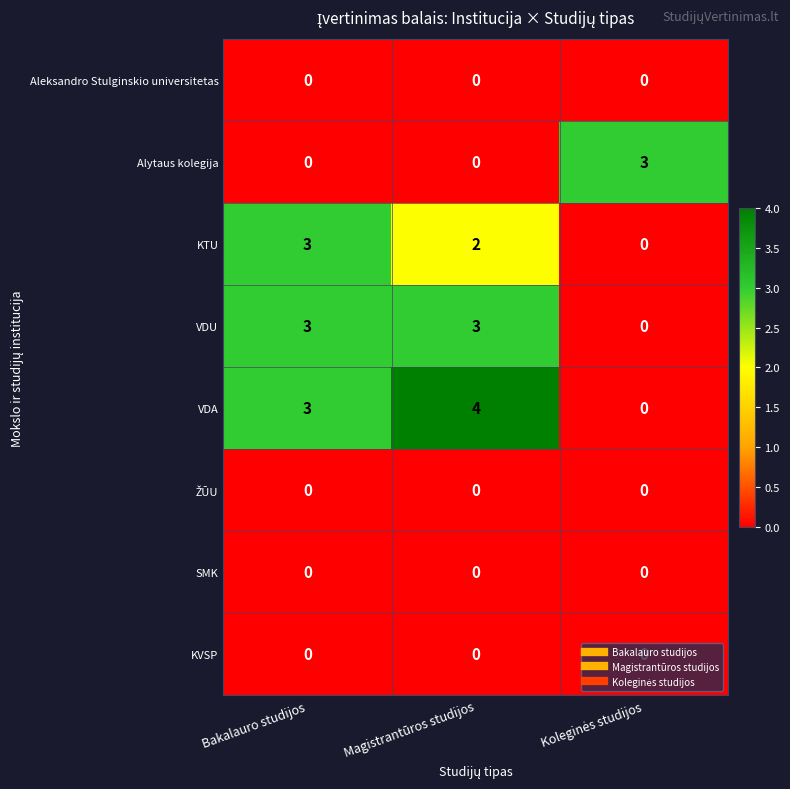

What is the greatest value displayed?

4